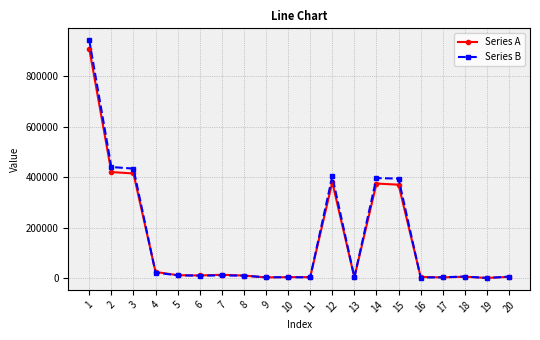

What is the highest value of the Series B series?

942385